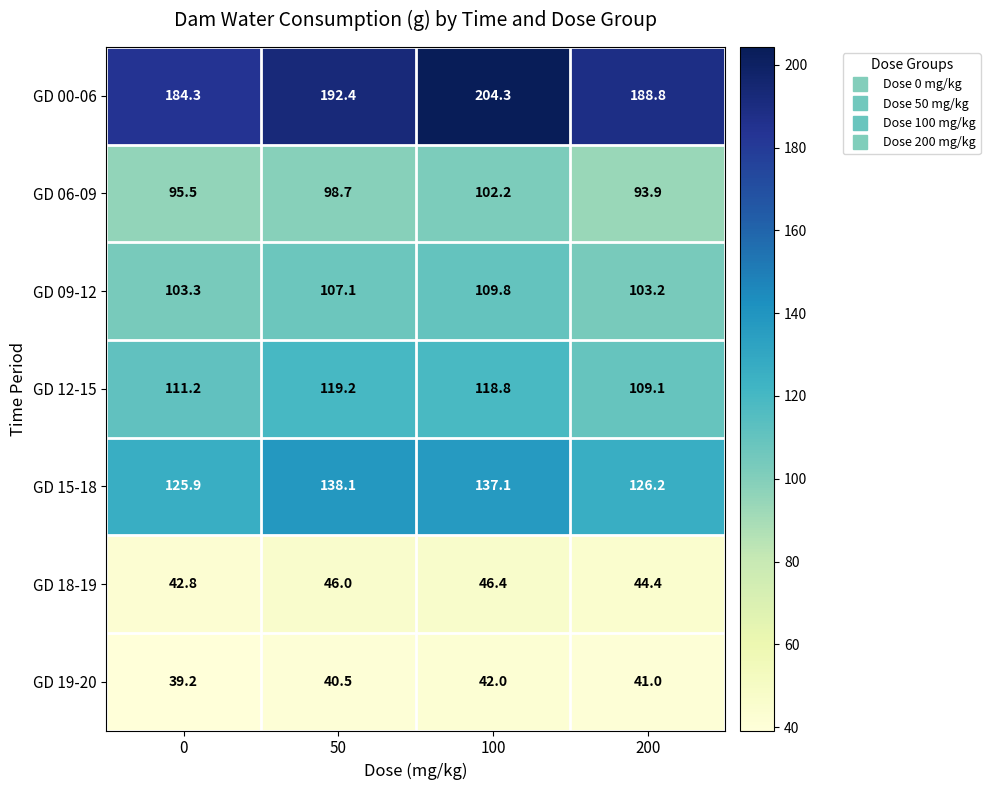

List the series in order of their peak value, highest first.

GD 00-06, GD 15-18, GD 12-15, GD 09-12, GD 06-09, GD 18-19, GD 19-20